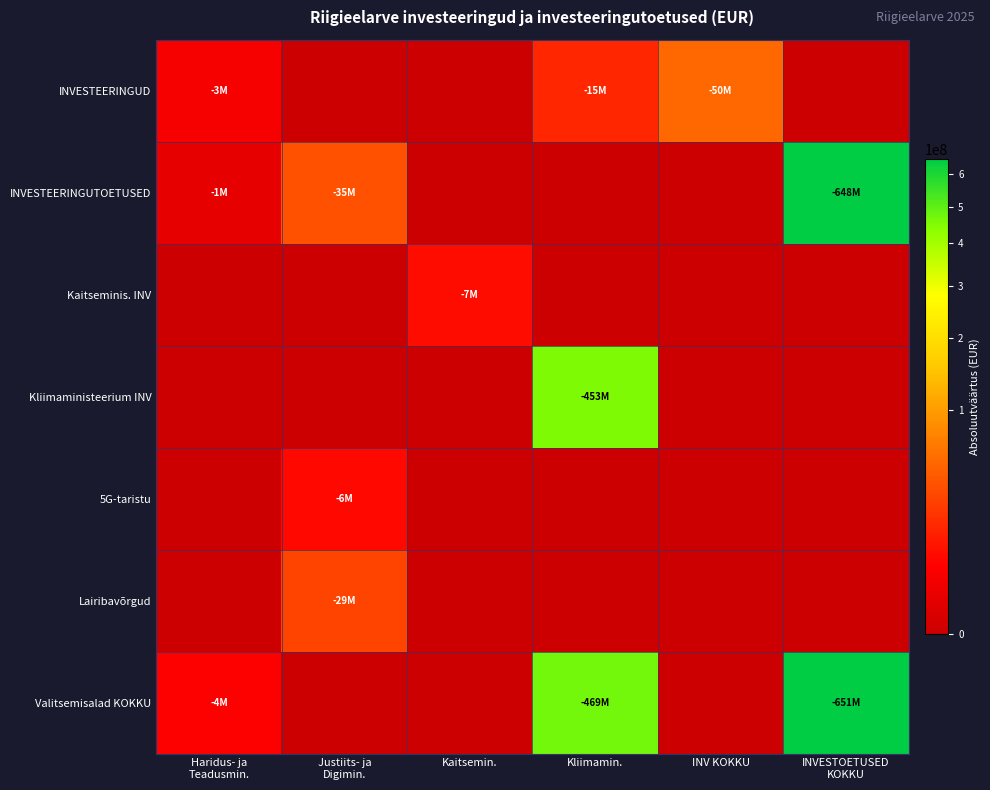

Between Justiits- ja Digimin. and INV KOKKU, which series saw the biggest shift?

INVESTEERINGUD